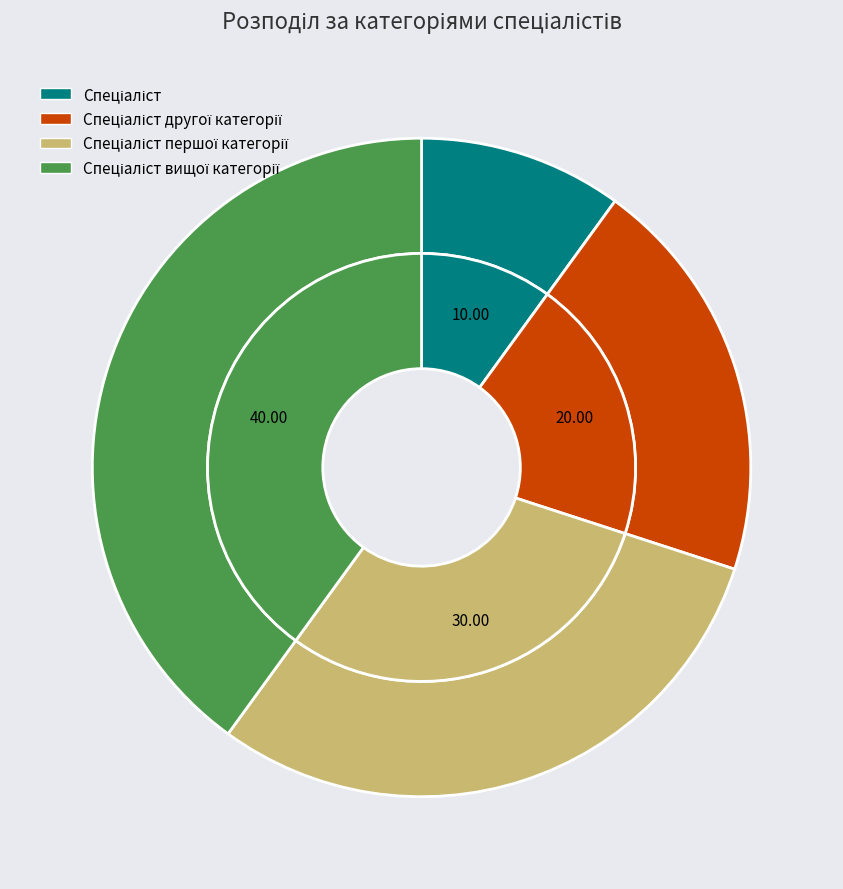

How many slices are in this pie chart?

4